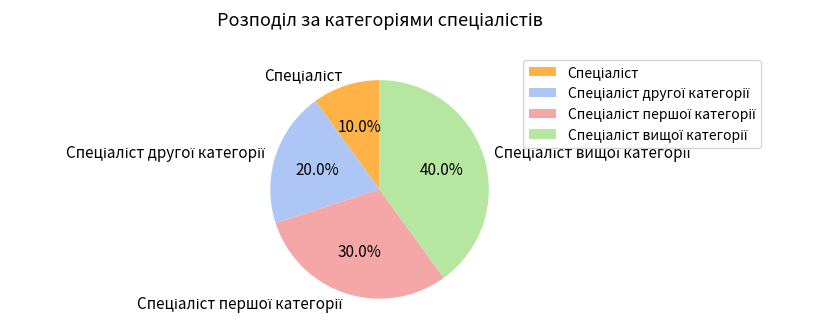

To the nearest percent, what is the difference between the largest and smallest slice percentages?

30%